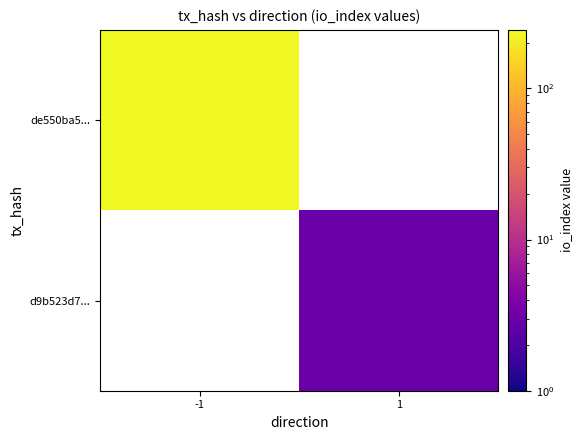

List the series in order of their overall mean, highest first.

de550ba5..., d9b523d7...